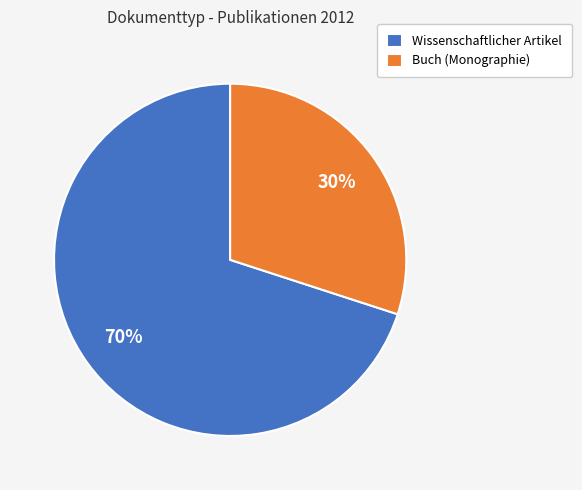

Rank the categories by value from highest to lowest.

Wissenschaftlicher Artikel, Buch (Monographie)